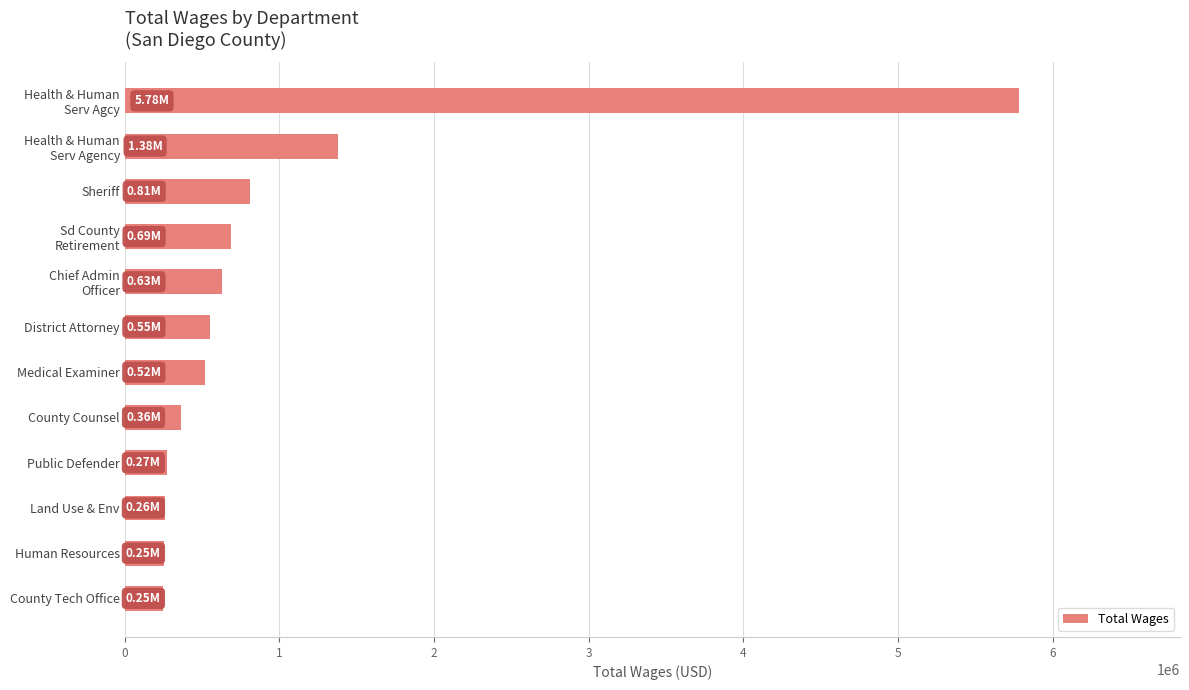

What is the change in value from District Attorney to Human Resources?

-298217